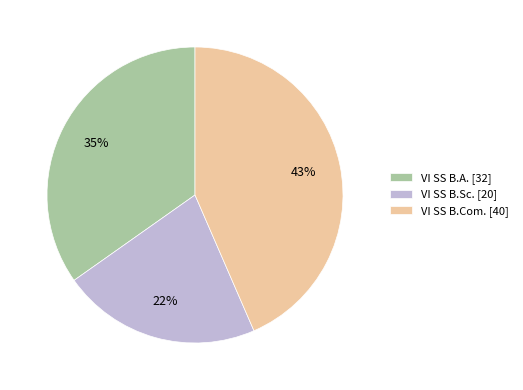

How many segments does this pie chart have?

3